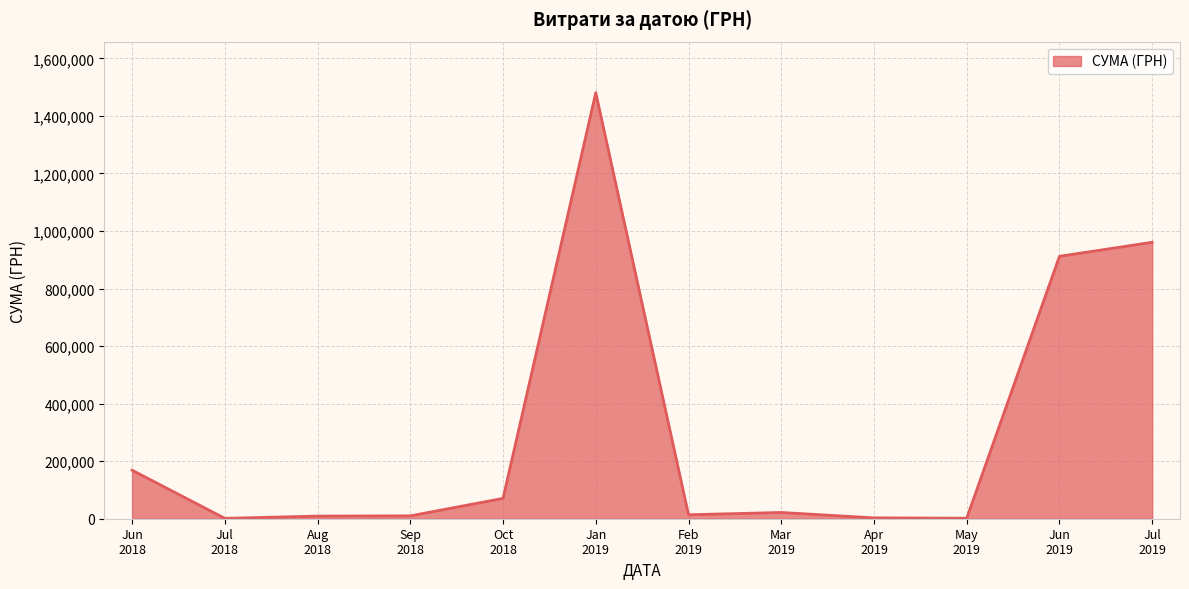

What is the maximum value shown in the chart?

1480713.3